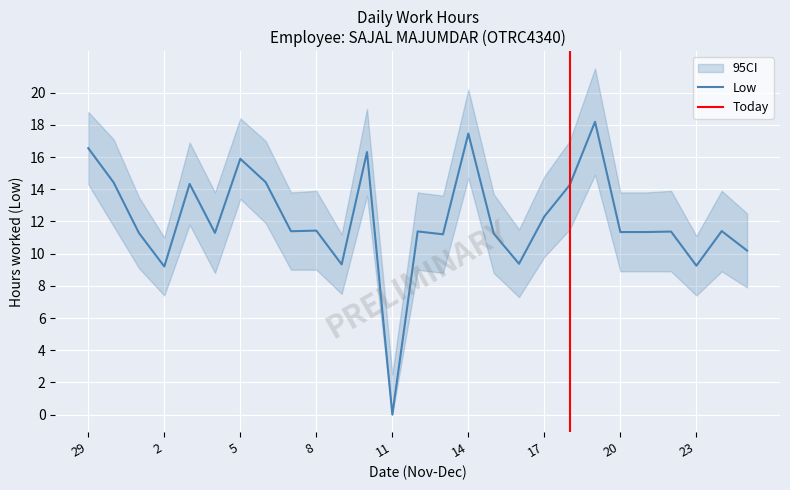

Which category has the highest value across all series?

19